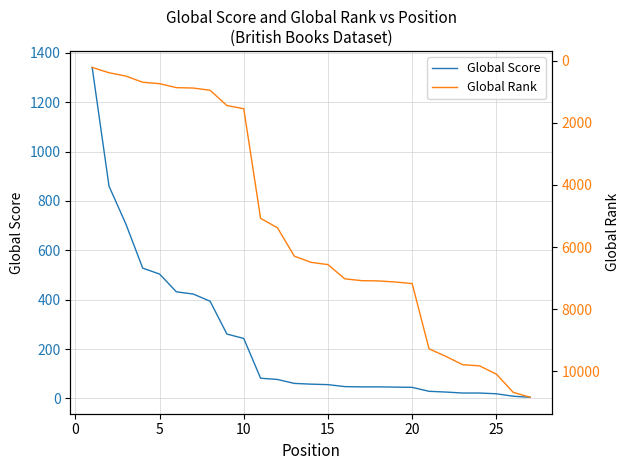

What is the average value of the Global Score series?

237